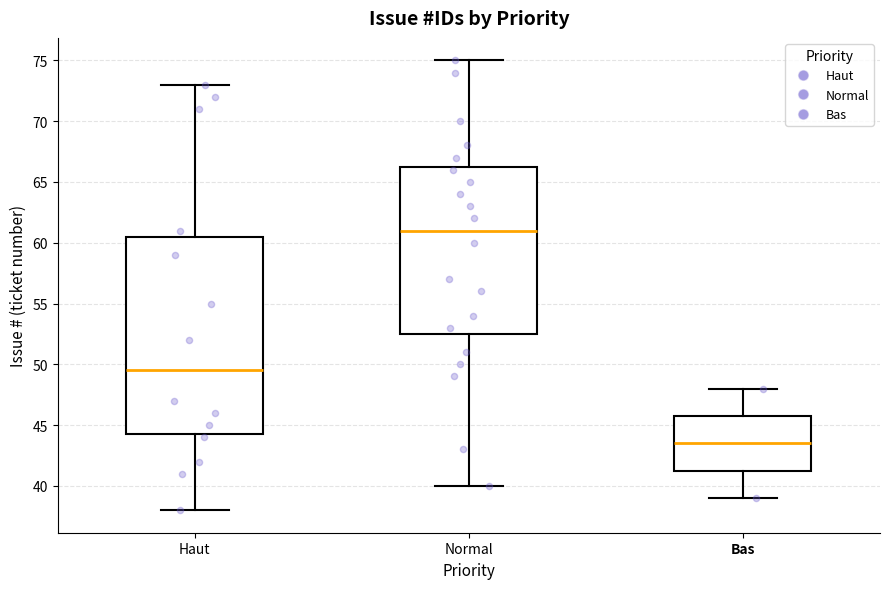

Reading left to right, transcribe this box plot: for each box, give where its median line is, the range the box spans, and where its two whiskers end, as read against the y-axis. The values are not printed on the chart, so give them approximately, as read against the axis.

Haut: median 49.5, box 44.5 to 60.5, whiskers 38.0 to 73.0
Normal: median 61.0, box 52.5 to 66.5, whiskers 40.0 to 75.0
Bas: median 43.5, box 41.5 to 46.0, whiskers 39.0 to 48.0